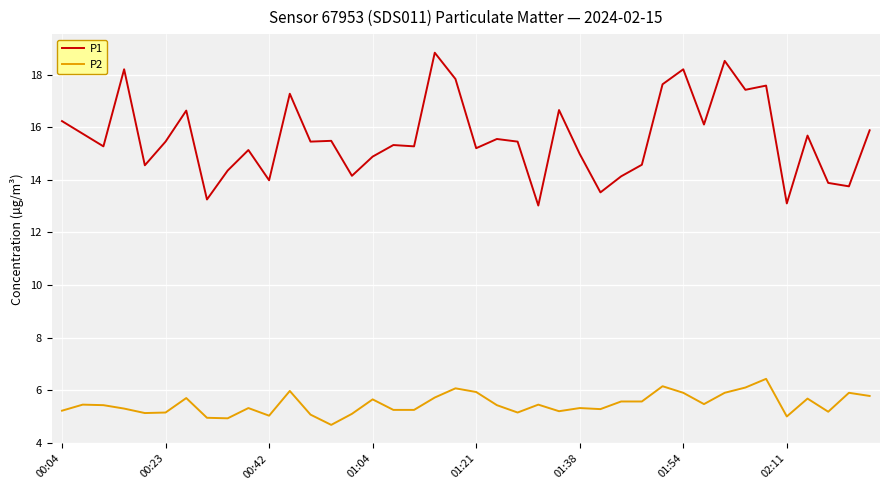

What is the difference between the maximum and minimum values in the P1 series?

5.8